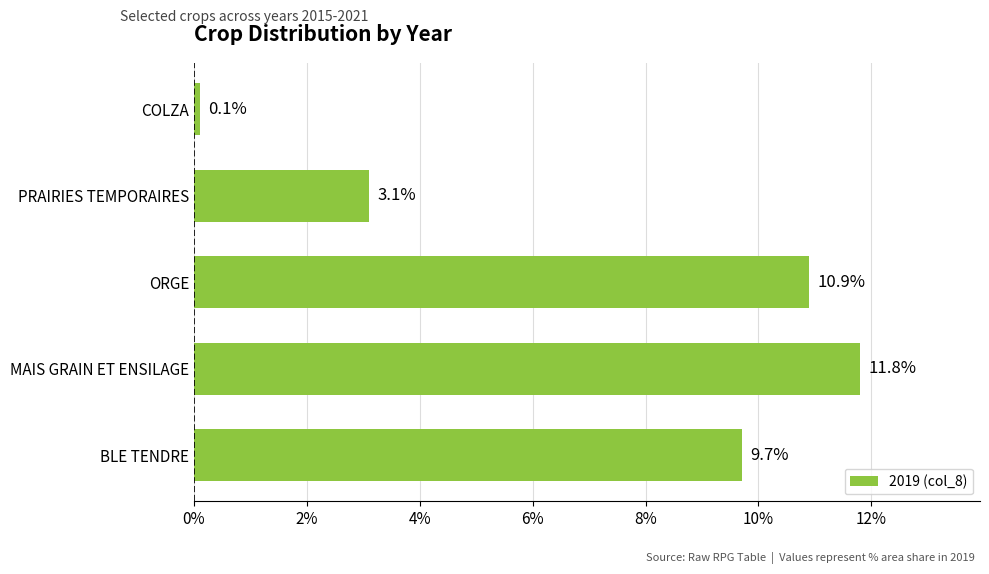

What is the greatest value displayed?

11.8